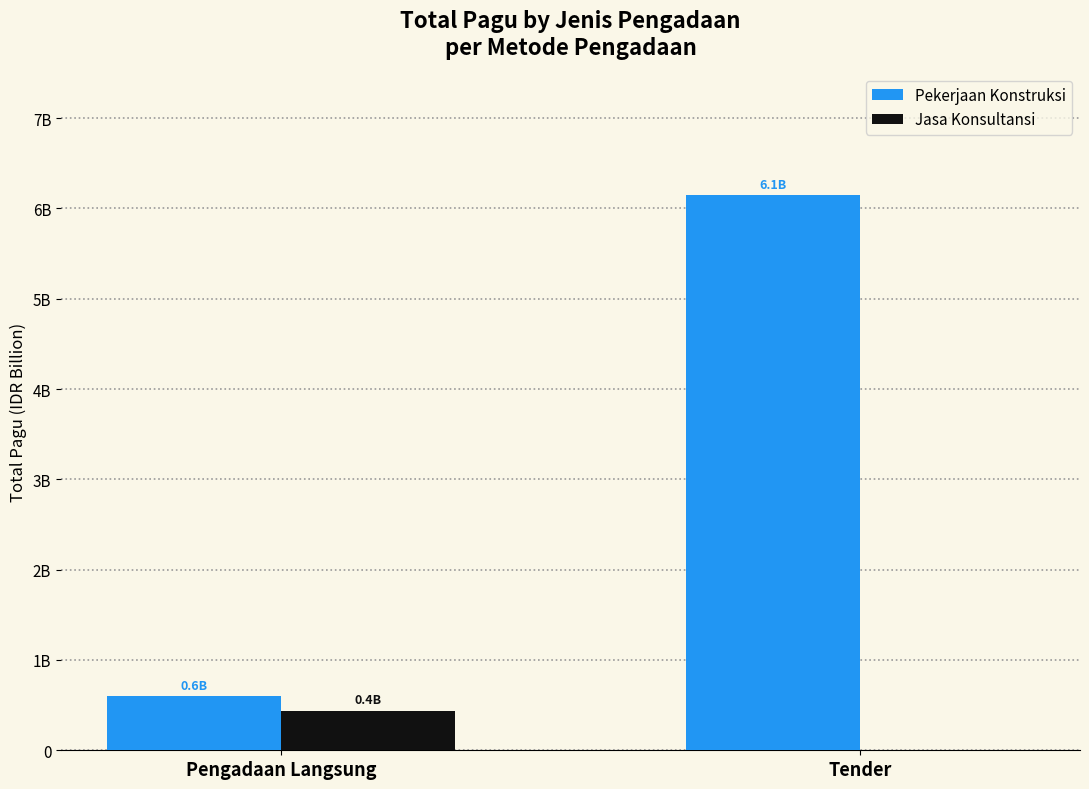

What are all the series names shown in the legend?

Pekerjaan Konstruksi, Jasa Konsultansi